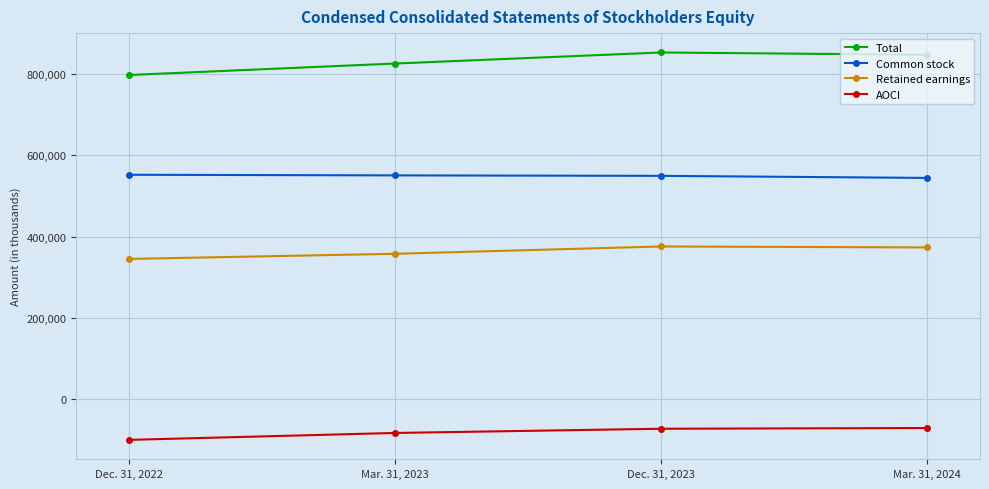

What is the label of the 2nd point from the right?

Dec. 31, 2023